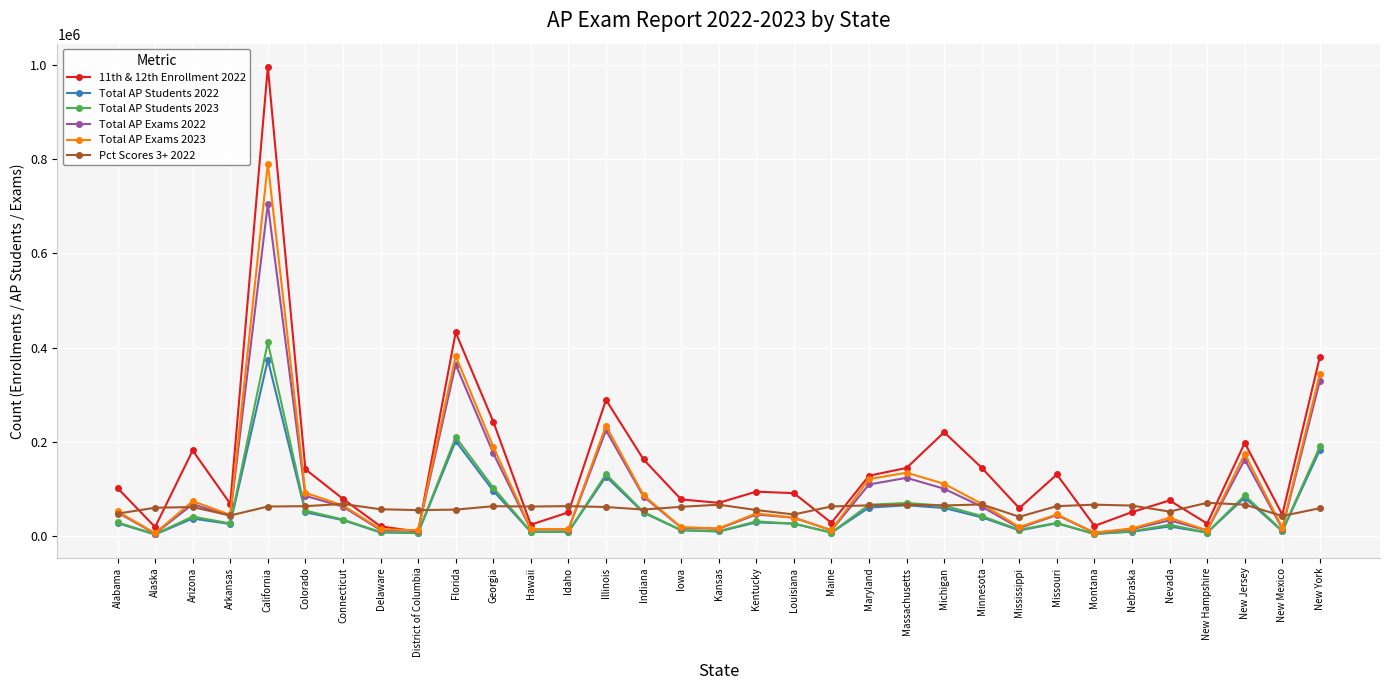

Which category has the highest value across all series?

California